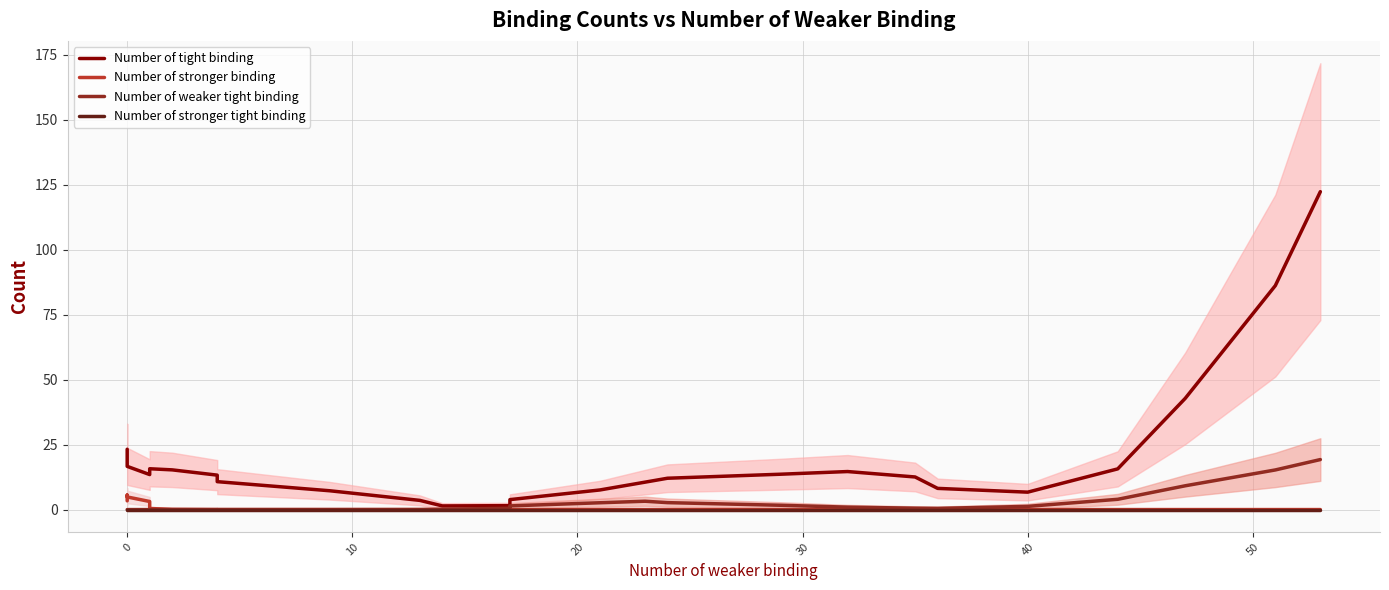

Reading left to right, what are all the values shown in this chart?

Number of tight binding: 23.2	23.0	22.8	20.8	16.6	13.5	14.0	15.7	15.3	13.2	10.7	7.2	3.5	1.4	1.5	3.8	7.5	10.5	12.1	13.6	14.6	12.5	8.2	6.7	15.7	42.8	86.1	122.3
Number of stronger binding: 3.4	4.1	5.1	5.6	4.9	3.1	1.4	0.4	0.1	0.0	0.0	0.0	0.0	0.0	0.0	0.0	0.0	0.0	0.0	0.0	0.0	0.0	0.0	0.0	0.0	0.0	0.0	0.0
Number of weaker tight binding: 0.0	0.0	0.0	0.0	0.0	0.0	0.0	0.0	0.0	0.0	0.0	0.0	0.0	0.1	0.5	1.4	2.6	3.2	2.7	1.7	0.9	0.5	0.5	1.2	4.0	9.2	15.2	19.2
Number of stronger tight binding: 0.0	0.0	0.0	0.0	0.0	0.0	0.0	0.0	0.0	0.0	0.0	0.0	0.0	0.0	0.0	0.0	0.0	0.0	0.0	0.0	0.0	0.0	0.0	0.0	0.0	0.0	0.0	0.0